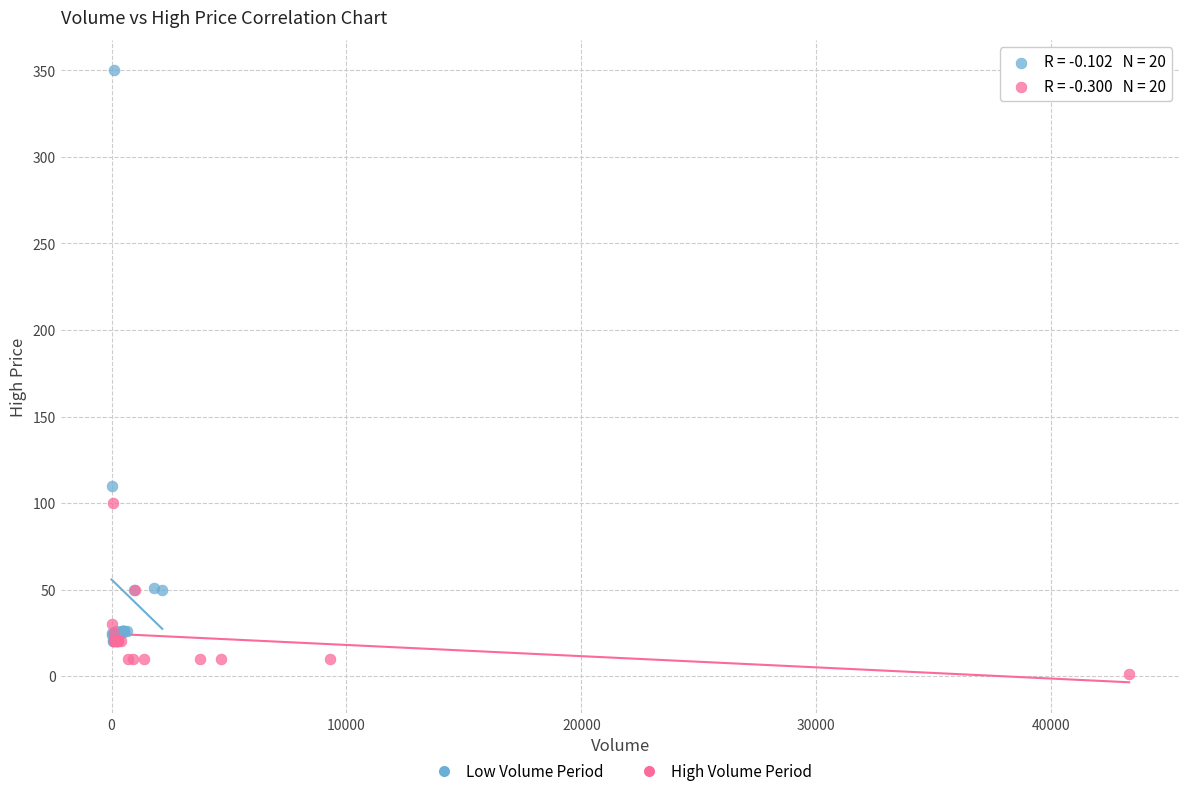

What are all the series names shown in the legend?

Low Volume Period, High Volume Period